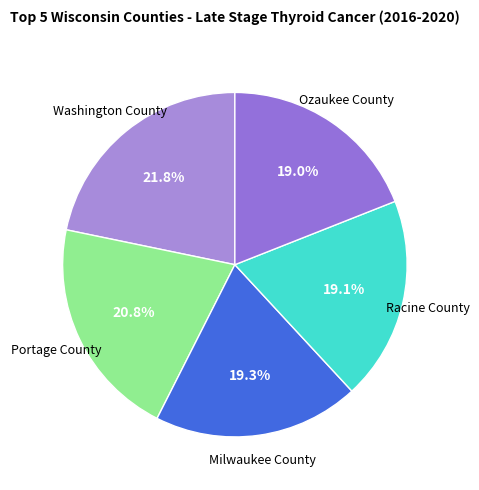

Does any single category account for the majority?

No